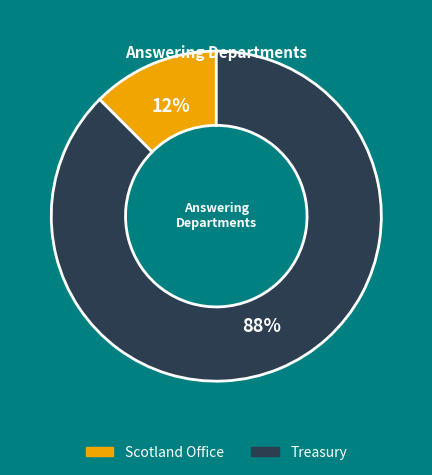

What is the smallest slice in the pie chart?

Scotland Office